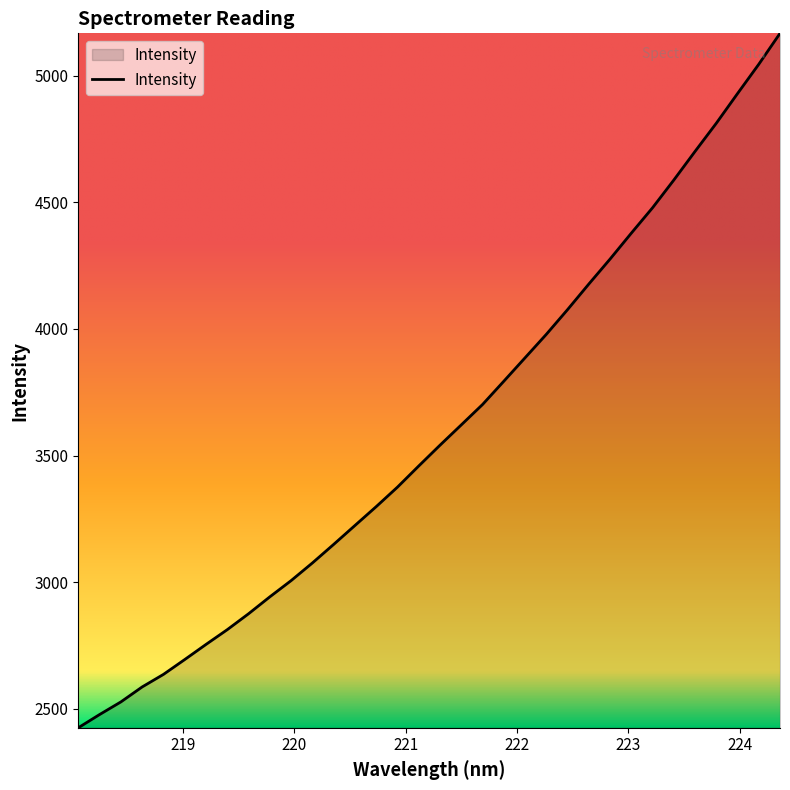

What is the difference between the maximum and minimum values?

2741.9